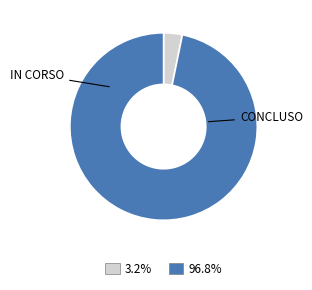

Count the number of slices in the pie.

2